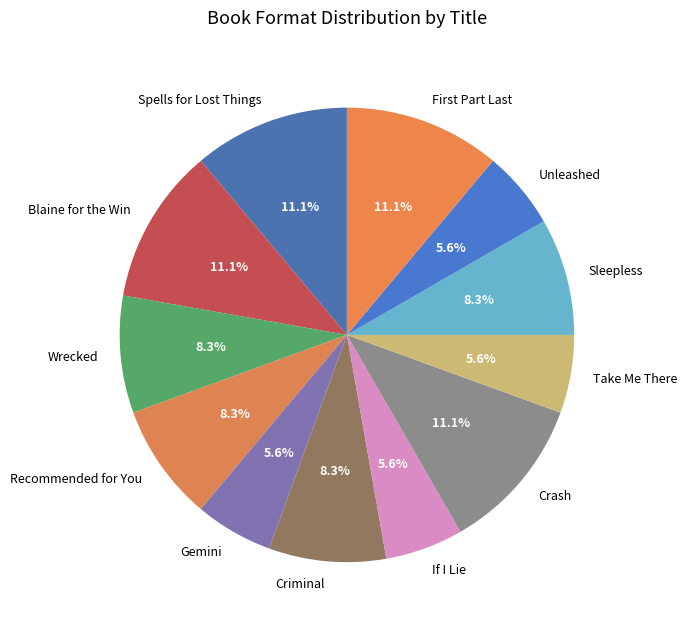

To the nearest percent, what is the difference between the largest and smallest slice percentages?

6%